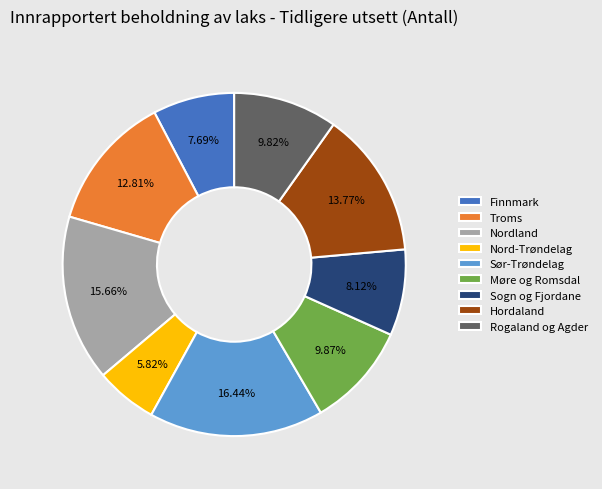

To the nearest percent, what percentage of the pie is Troms?

13%